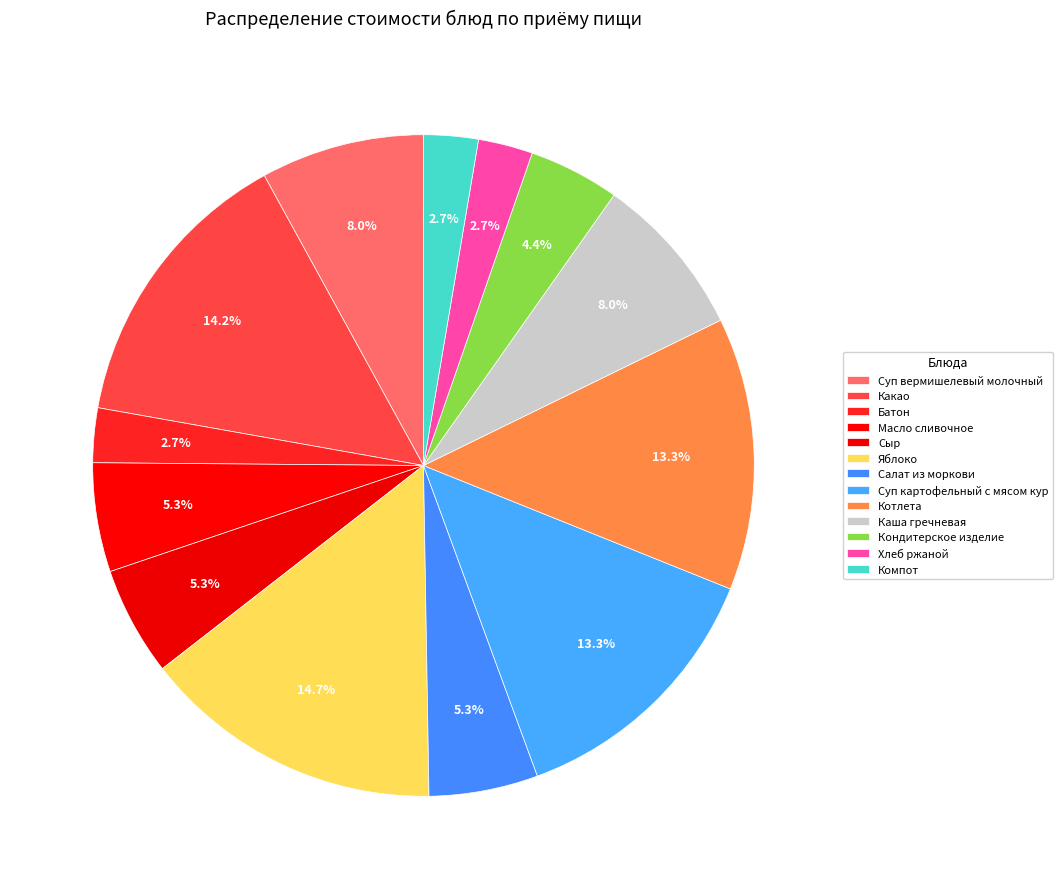

What is the ratio of the value at Яблоко to the value at Батон?

5.5